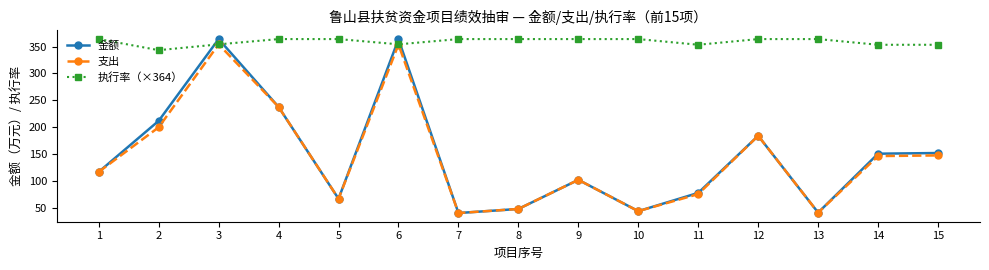

True or false: 金额 has more than 0 interior local peaks.

True